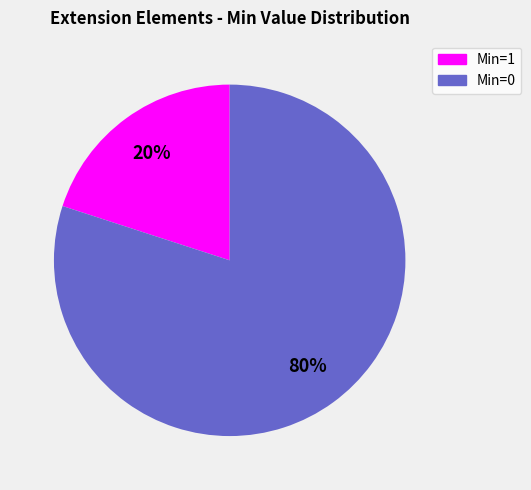

Does any single category account for the majority?

Yes